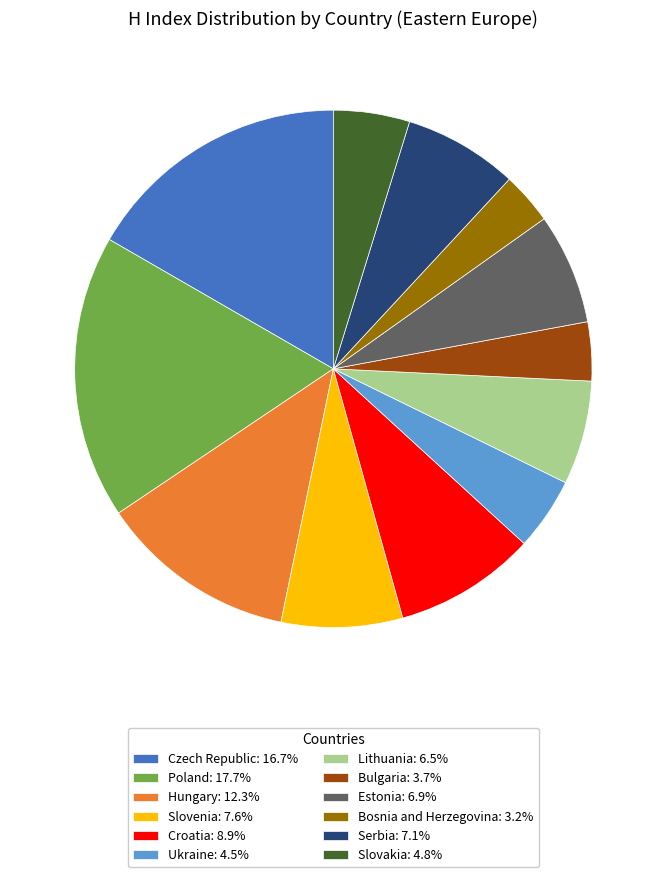

Does Slovakia: 4.8% account for over 50% of the chart?

No